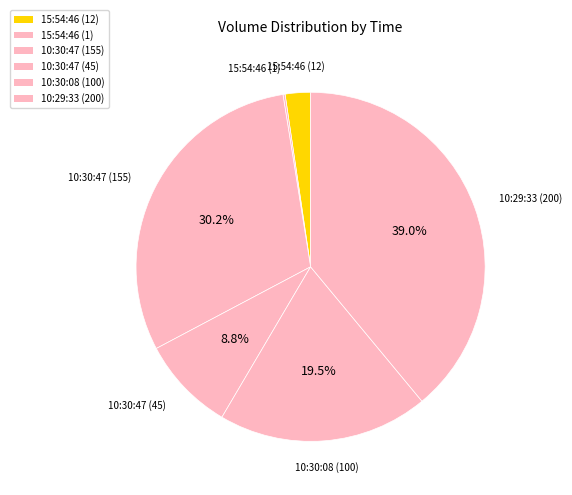

Does 15:54:46 (12) represent more than half of the total?

No